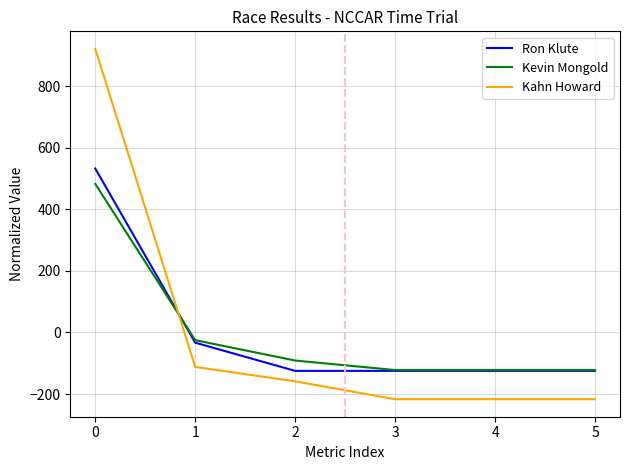

What is the spread (max minus min) of values at 4?

94.7